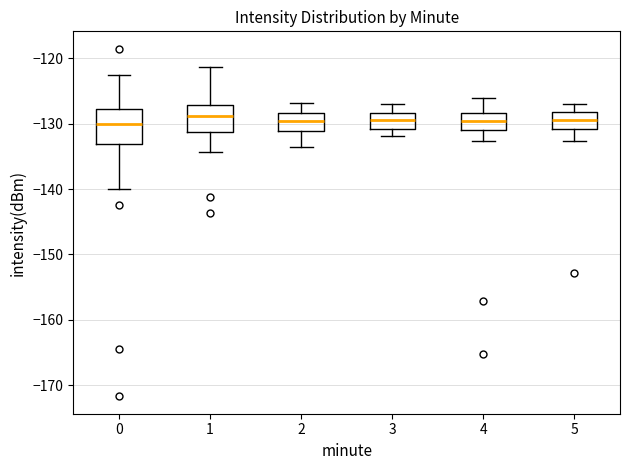

Where is the upper edge of the box at x = 5 on the y-axis? The values are not printed on the chart, so give them approximately, as read against the axis.

-128